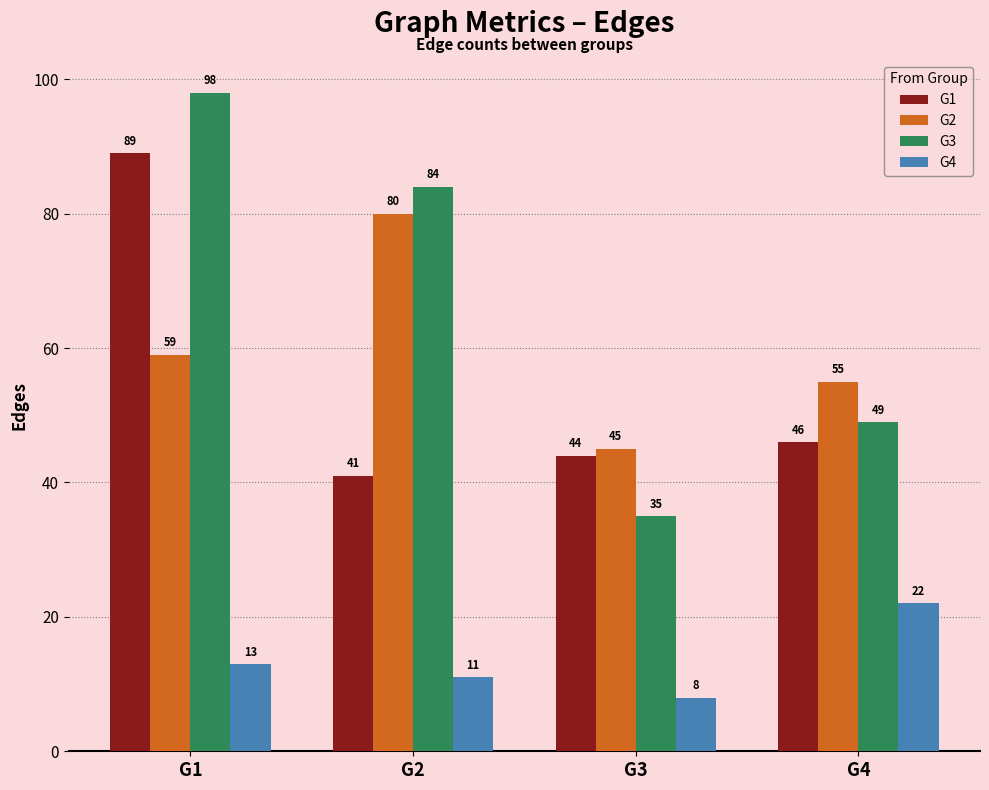

The G2 series shows 103 at G1. True or false?

False